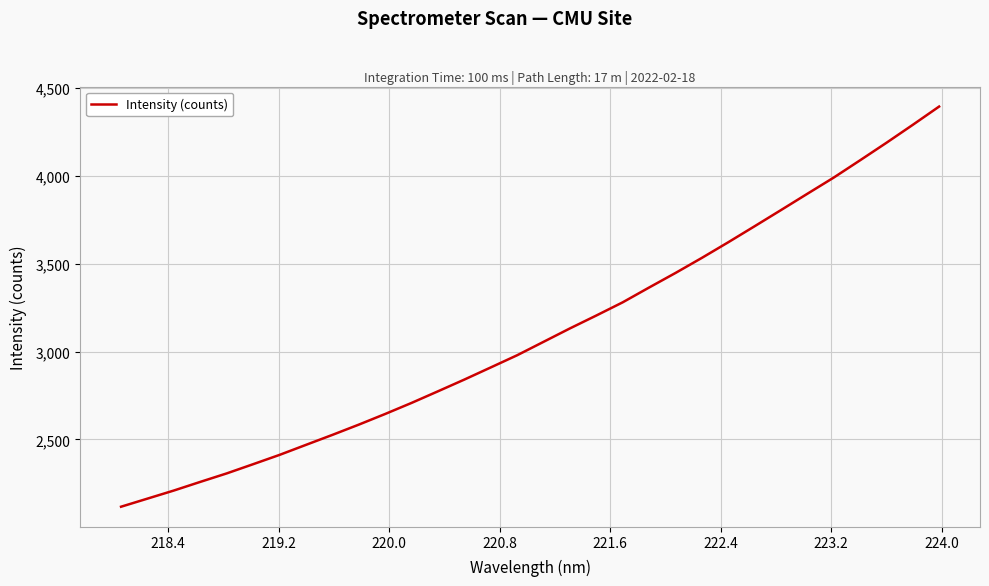

What is the greatest value displayed?

4394.9